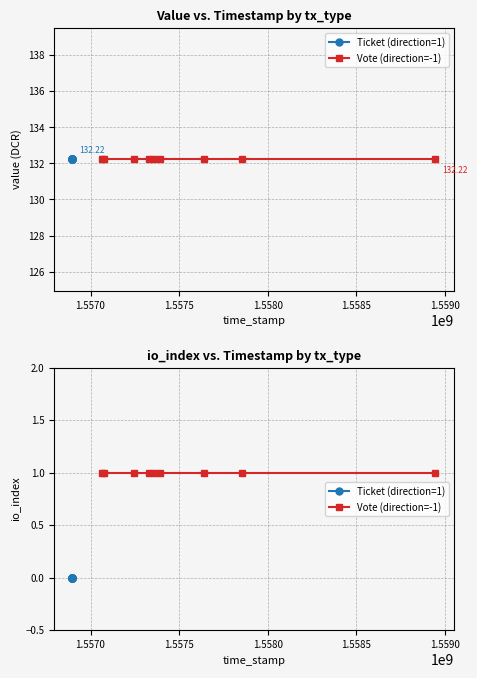

How many series are shown in this chart?

2